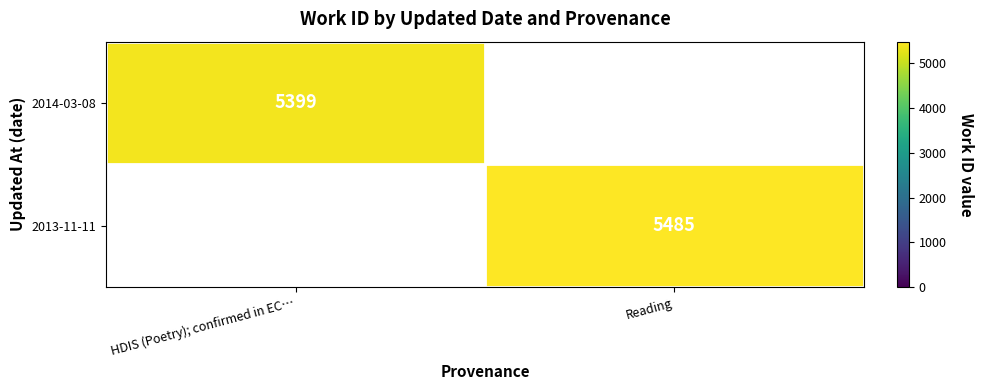

Is the value of 2013-11-11 at Reading greater than the value of 2014-03-08 at HDIS (Poetry); confirmed in EC…?

Yes